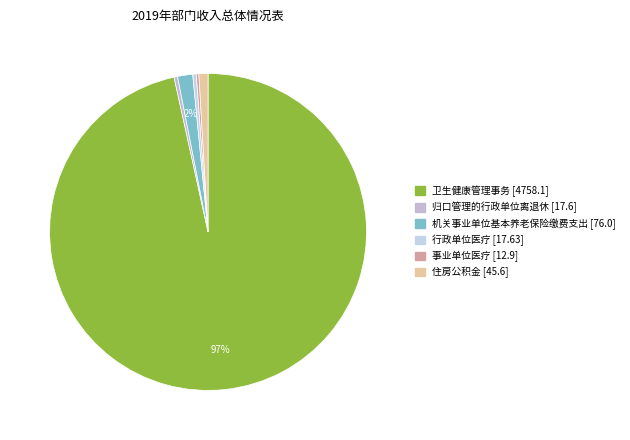

To the nearest percent, what portion does 机关事业单位基本养老保险缴费支出 represent?

2%